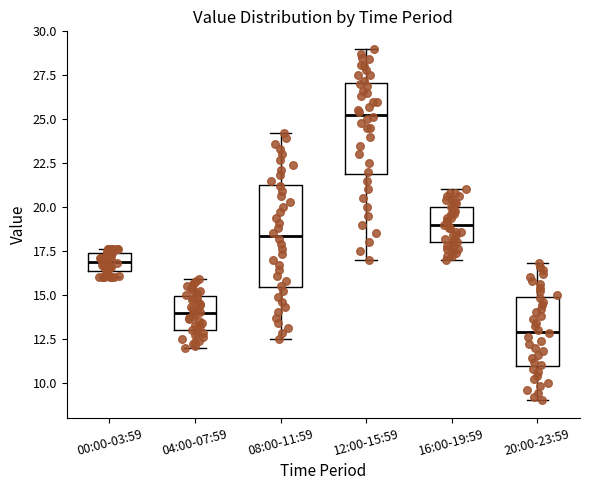

Reading left to right, transcribe this box plot: for each box, give where its median line is, the range the box spans, and where its two whiskers end, as read against the y-axis. The values are not printed on the chart, so give them approximately, as read against the axis.

00:00-03:59: median 17.0, box 16.5 to 17.5, whiskers 16.0 to 17.5 (just above the box's upper edge)
04:00-07:59: median 14.0, box 13.0 to 15.0, whiskers 12.0 to 16.0
08:00-11:59: median 18.5, box 15.5 to 21.5, whiskers 12.5 to 24.0
12:00-15:59: median 25.5, box 22.0 to 27.0, whiskers 17.0 to 29.0
16:00-19:59: median 19.0, box 18.0 to 20.0, whiskers 17.0 to 21.0
20:00-23:59: median 13.0, box 11.0 to 15.0, whiskers 9.0 to 17.0